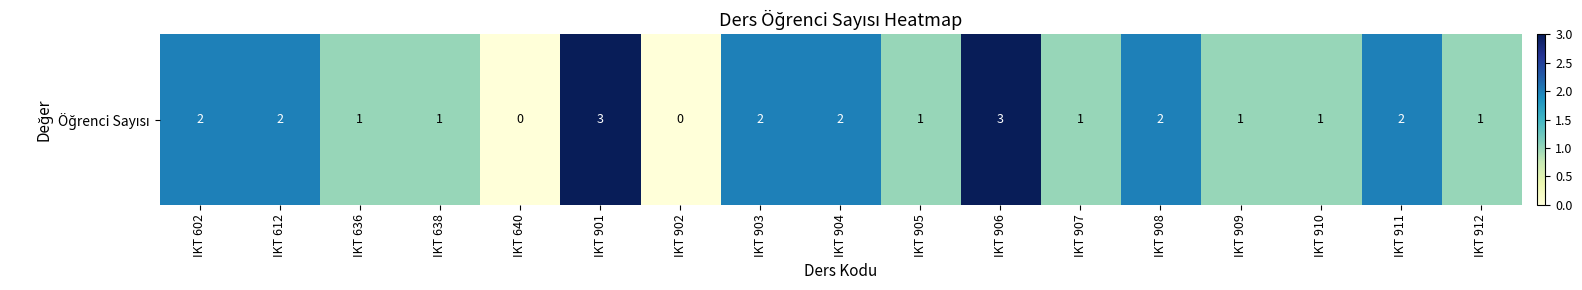

Reading right to left, extract all data points from this chart.

1	2	1	1	2	1	3	1	2	2	0	3	0	1	1	2	2